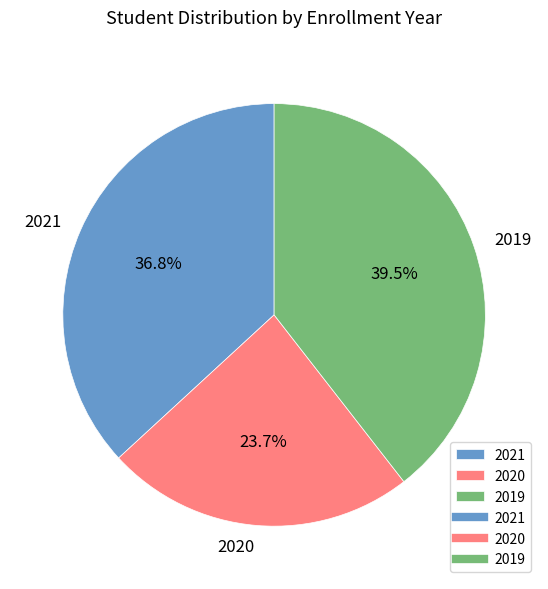

Count the number of slices in the pie.

3